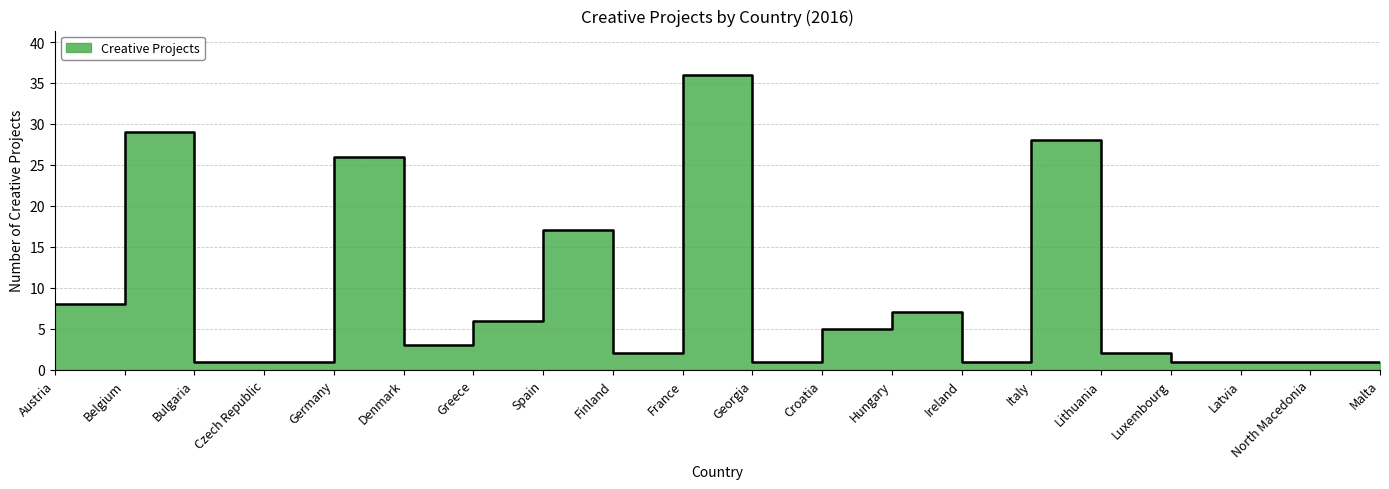

What position from the left is North Macedonia?

19